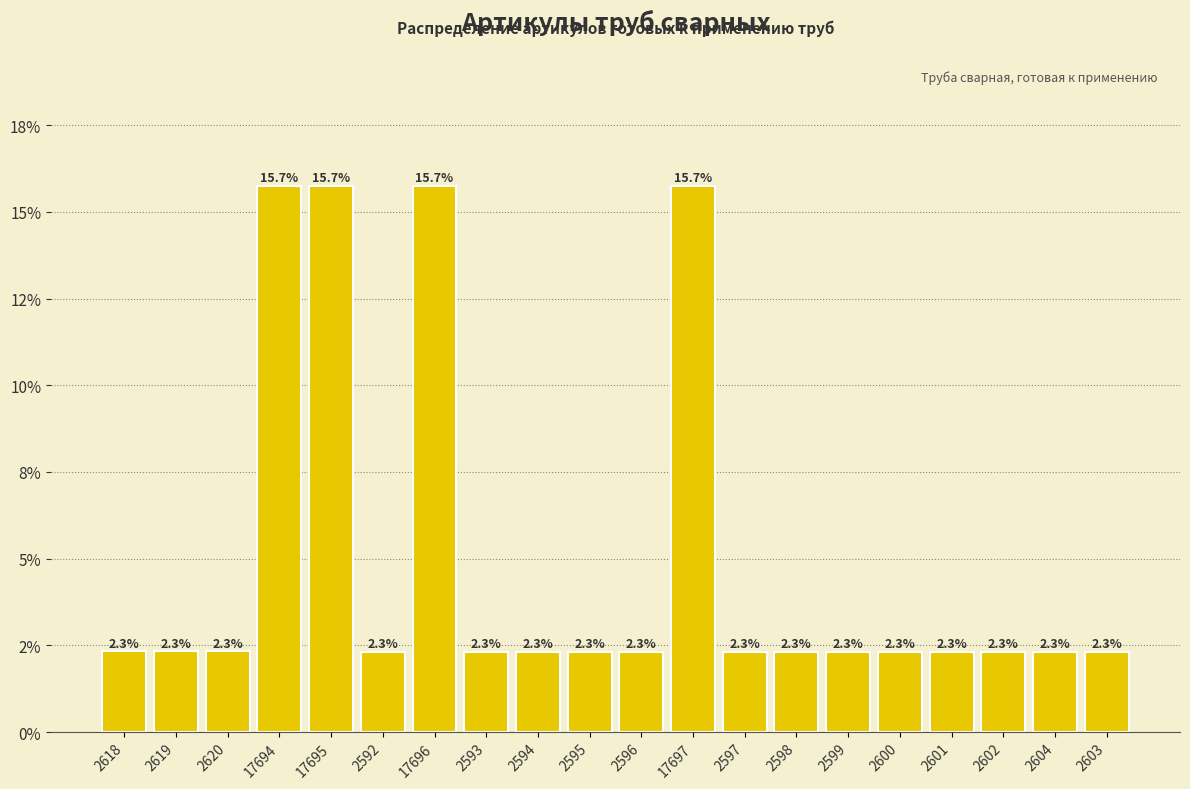

What position from the right is 2597?

8